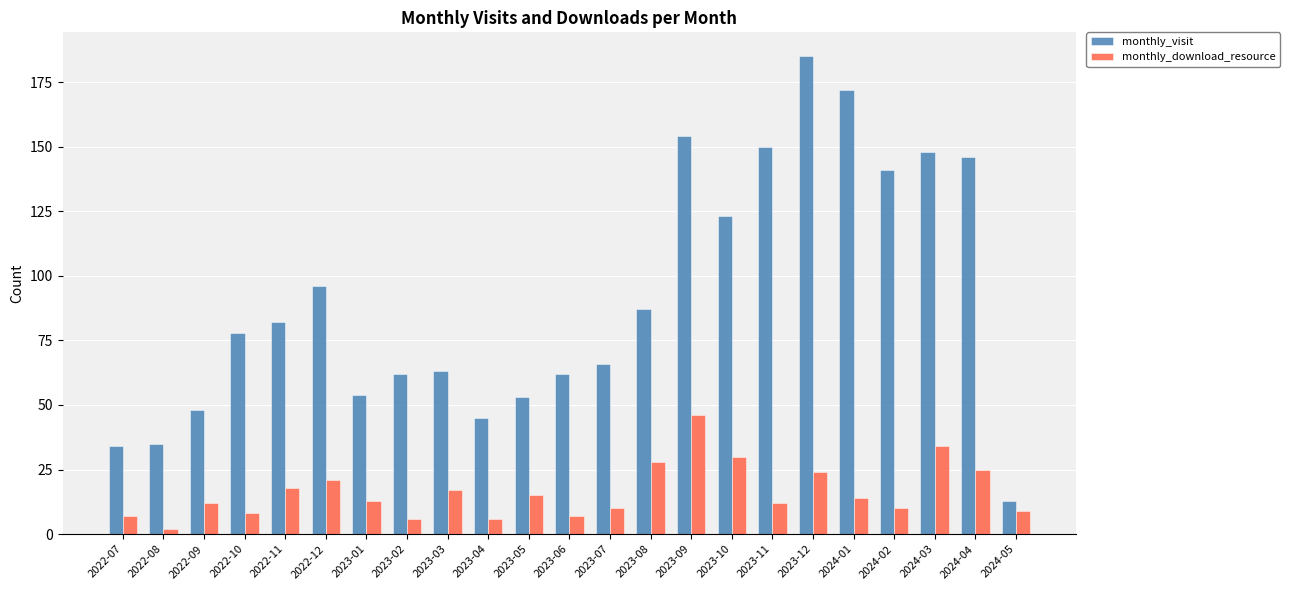

At 2024-04, list the series in order from largest to smallest.

monthly_visit, monthly_download_resource